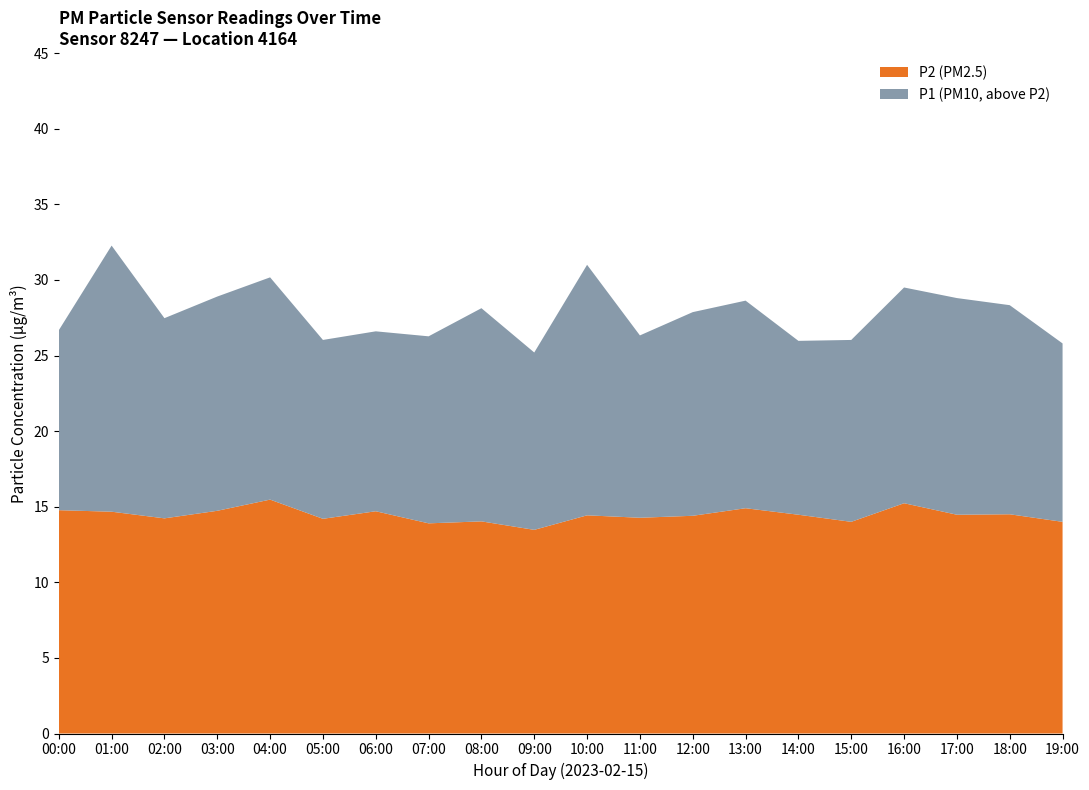

What is the total value across all series at 19:00?

25.8